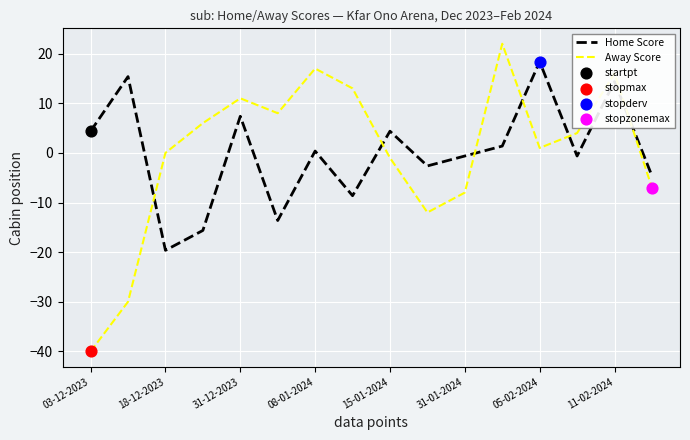

What is the difference between the maximum and minimum values in the Away Score series?

62.0